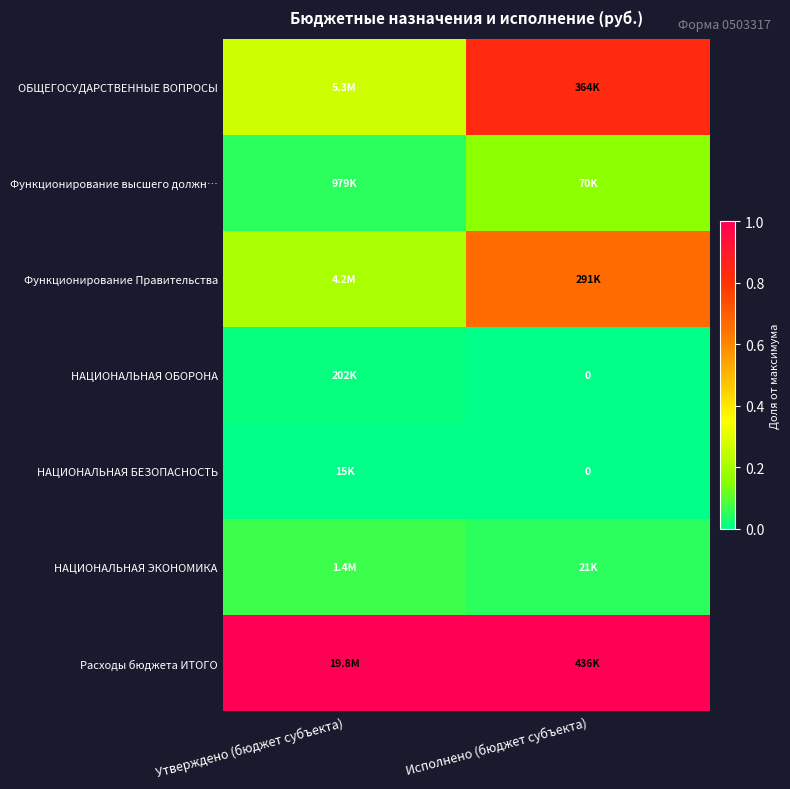

The НАЦИОНАЛЬНАЯ ОБОРОНА series shows 0.0 at Исполнено (бюджет субъекта). True or false?

False